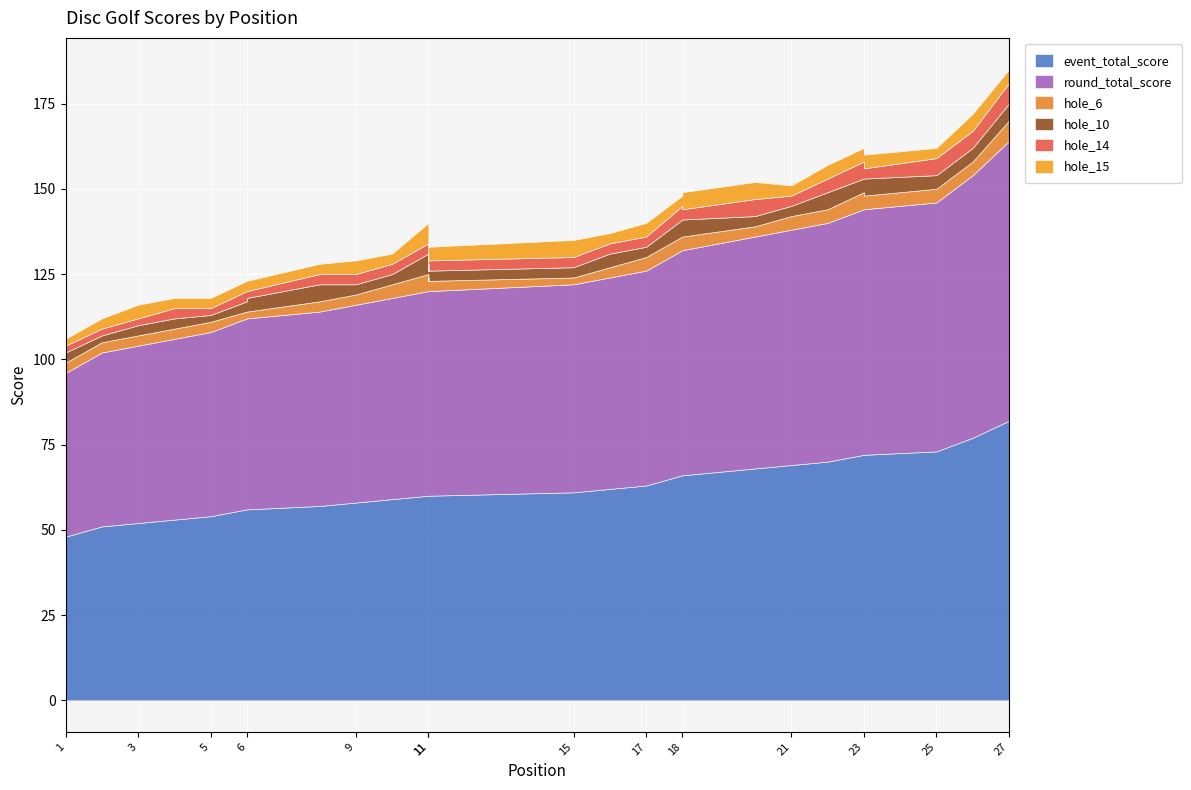

Reading right to left, what are all the values shown in this chart?

event_total_score: 82	77	73	72	72	70	69	68	66	66	63	62	61	60	60	60	60	59	58	57	56	56	54	53	52	51	48
round_total_score: 82	77	73	72	72	70	69	68	66	66	63	62	61	60	60	60	60	59	58	57	56	56	54	53	52	51	48
hole_6: 6	4	4	4	5	4	4	3	4	4	4	3	2	3	4	3	5	4	3	3	2	2	3	3	3	3	3
hole_10: 5	4	4	5	4	5	3	3	5	5	3	4	3	3	4	3	6	3	3	5	4	3	2	3	3	2	3
hole_14: 6	5	5	3	5	4	3	5	3	4	3	3	3	3	2	5	3	3	3	3	2	3	2	3	2	2	2
hole_15: 4	5	3	4	4	4	3	5	5	3	4	3	5	4	3	3	6	3	4	3	3	3	3	3	4	3	2